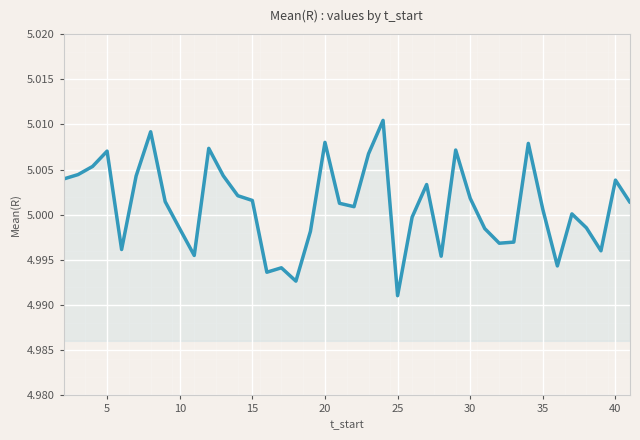

What is the maximum value shown in the chart?

5.0